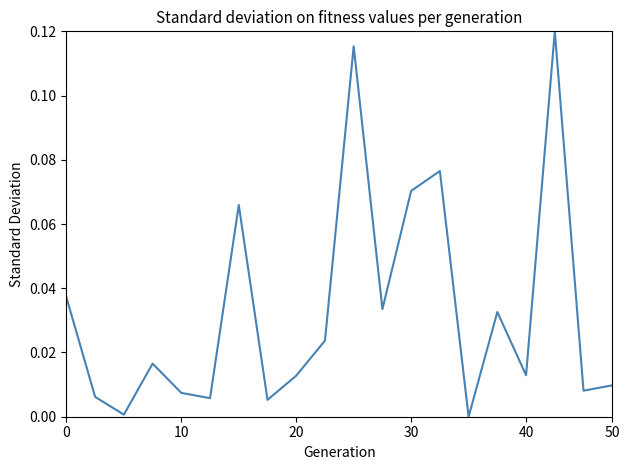

What is the difference between the second highest and second lowest values?

0.1